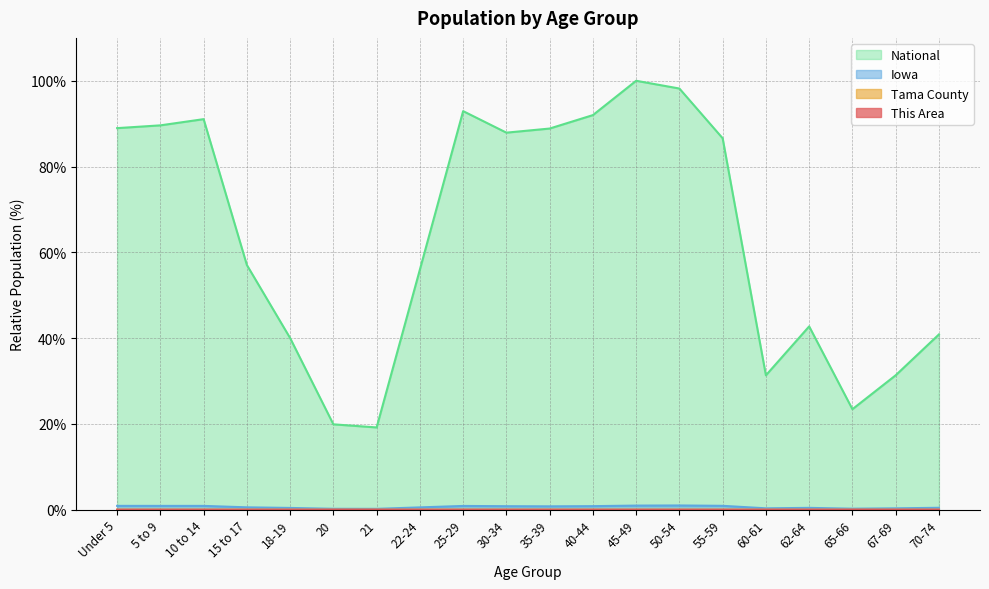

What is the label of the 9th point from the right?

40-44